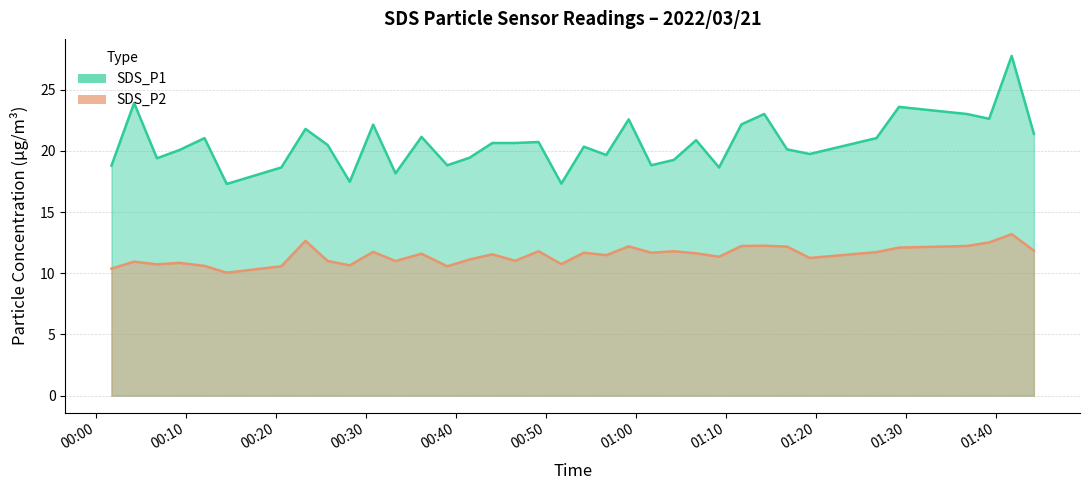

How many lines are shown in the chart?

2